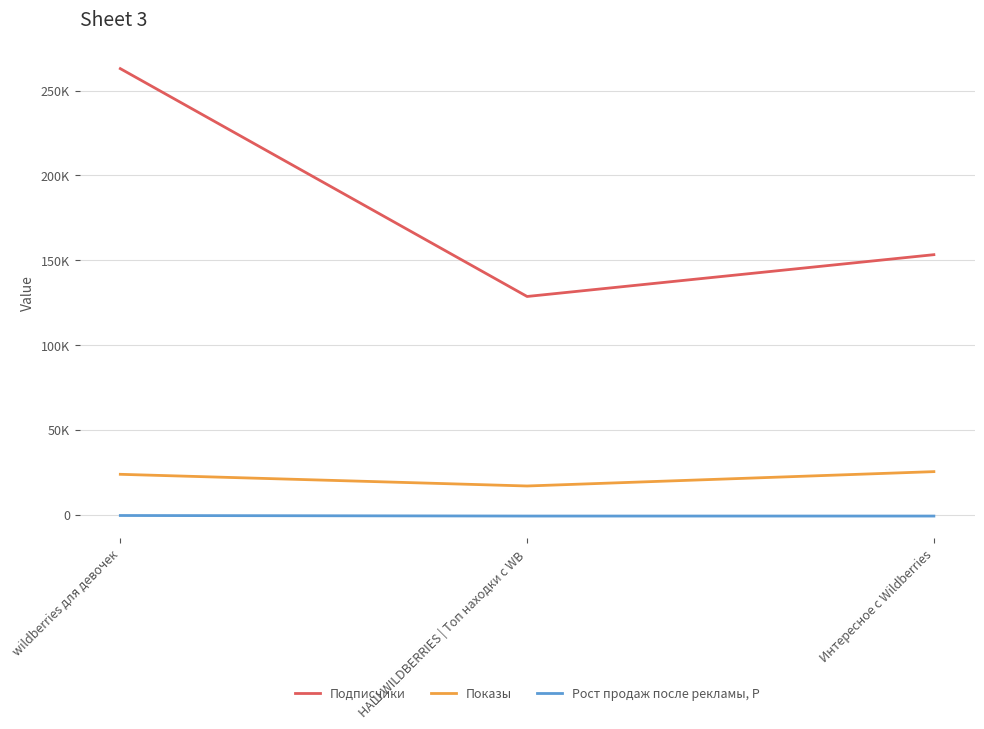

What are all the series names shown in the legend?

Подписчики, Показы, Рост продаж после рекламы, Р